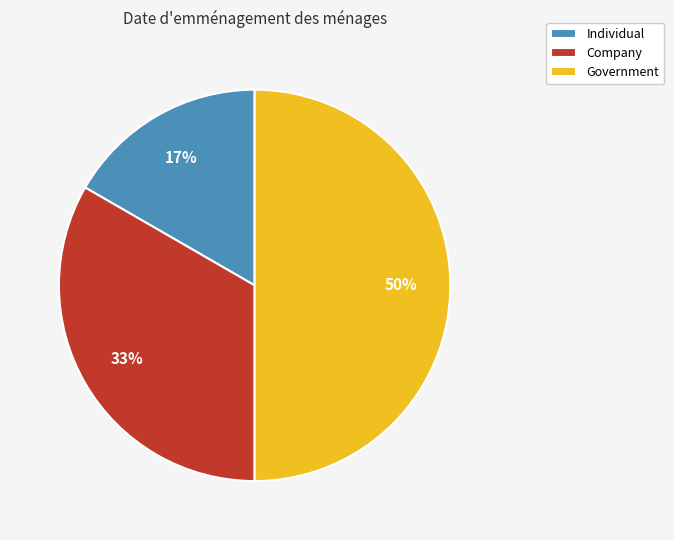

How many segments does this pie chart have?

3